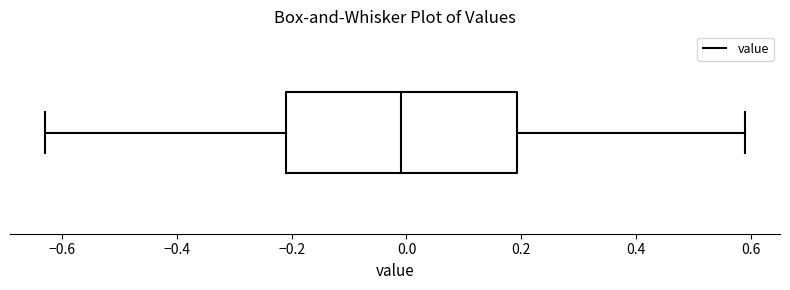

Read this box plot against the x-axis: the position of the median line, the range covered by the box, and the ends of both whiskers. The values are not printed on the chart, so give them approximately, as read against the axis.

median 0.00, box -0.20 to 0.20, whiskers -0.62 to 0.60